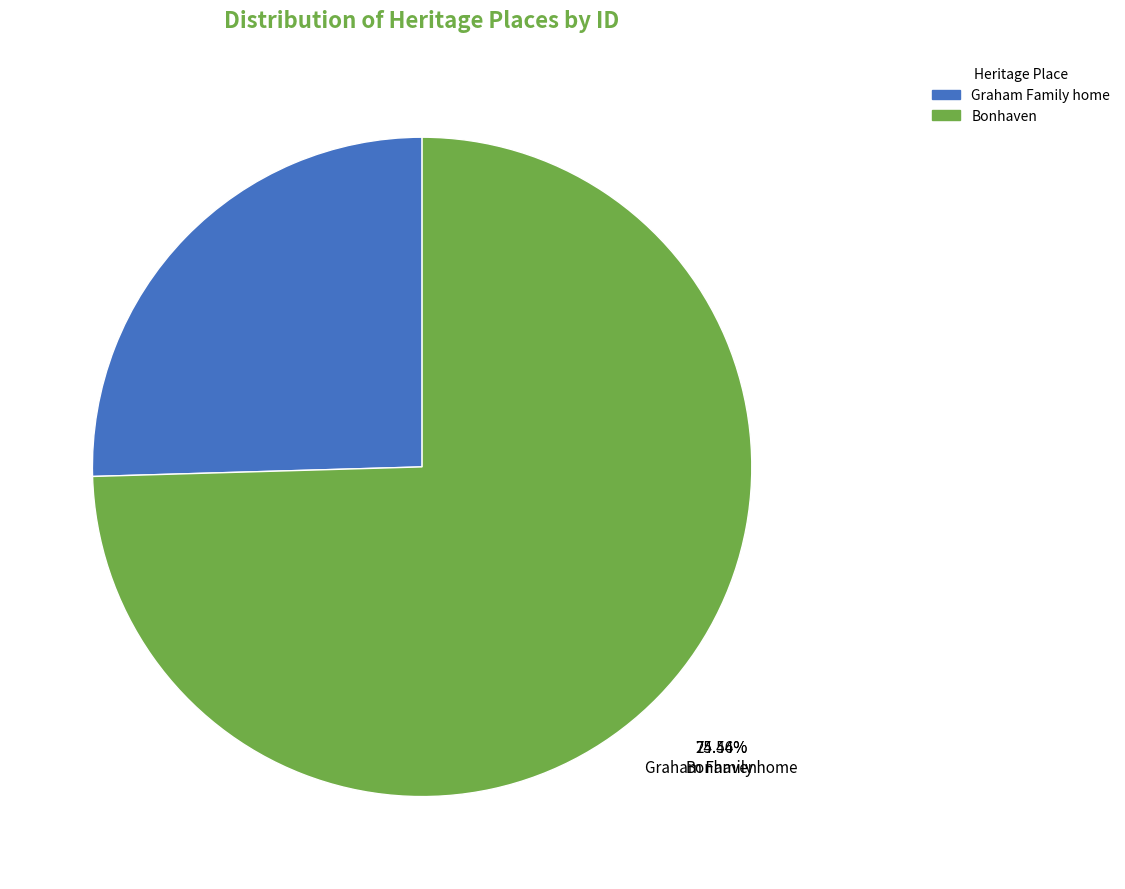

Approximately how many times larger is the value at Graham Family home compared to Bonhaven?

0.3